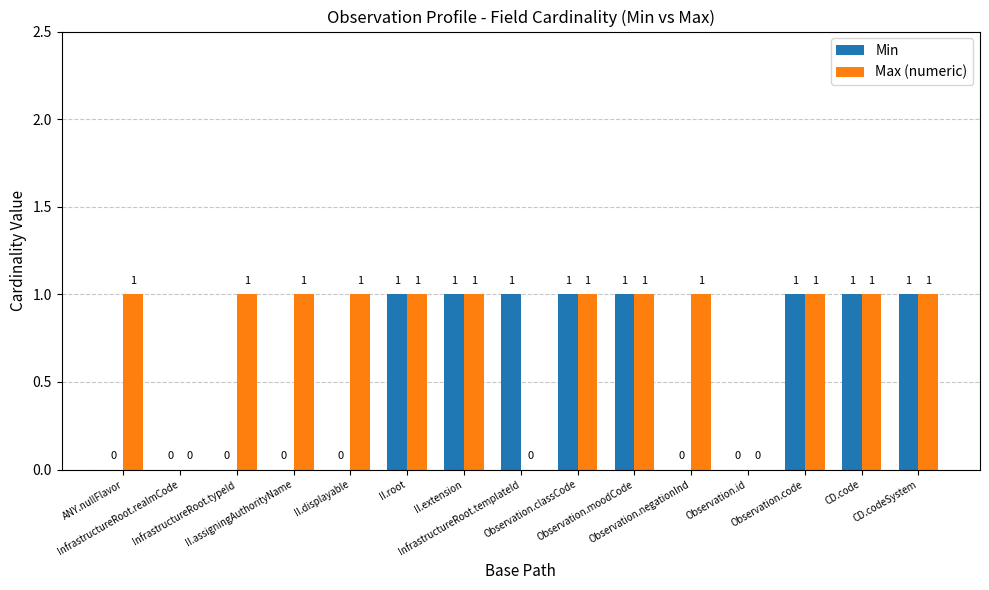

What is the sum of all Min values?

8